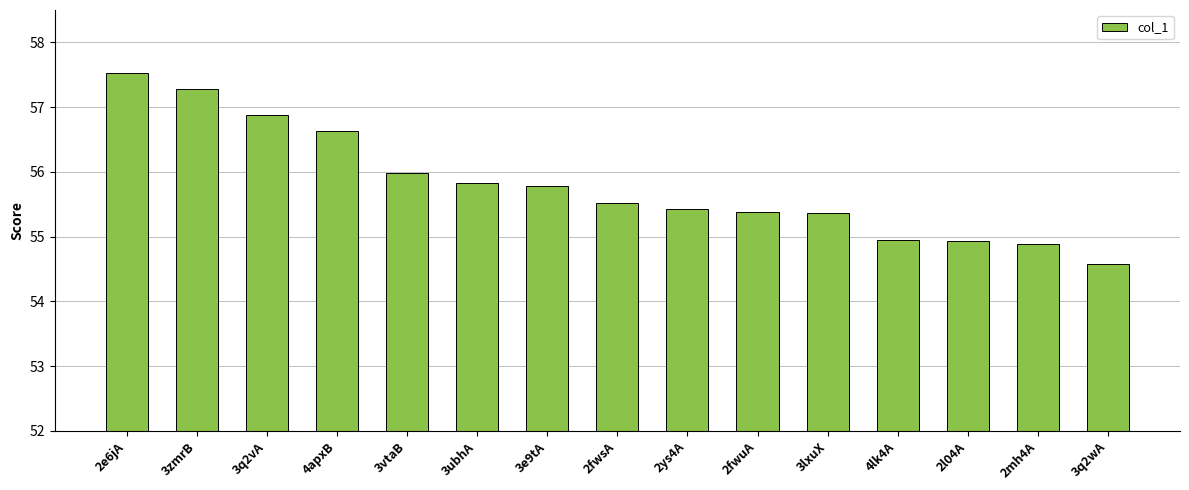

At which category does the chart reach its peak across all series?

2e6jA